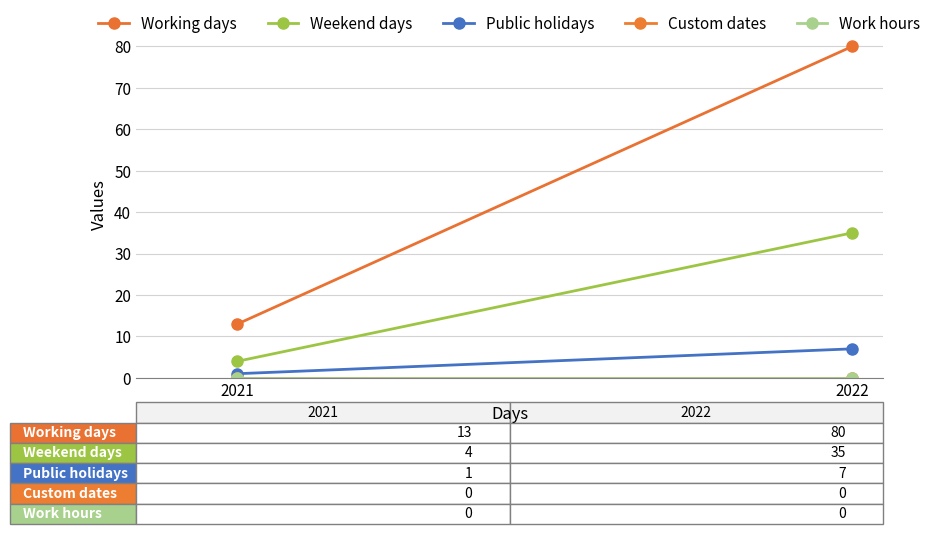

Which has a higher value, 2021 or 2022?

2022